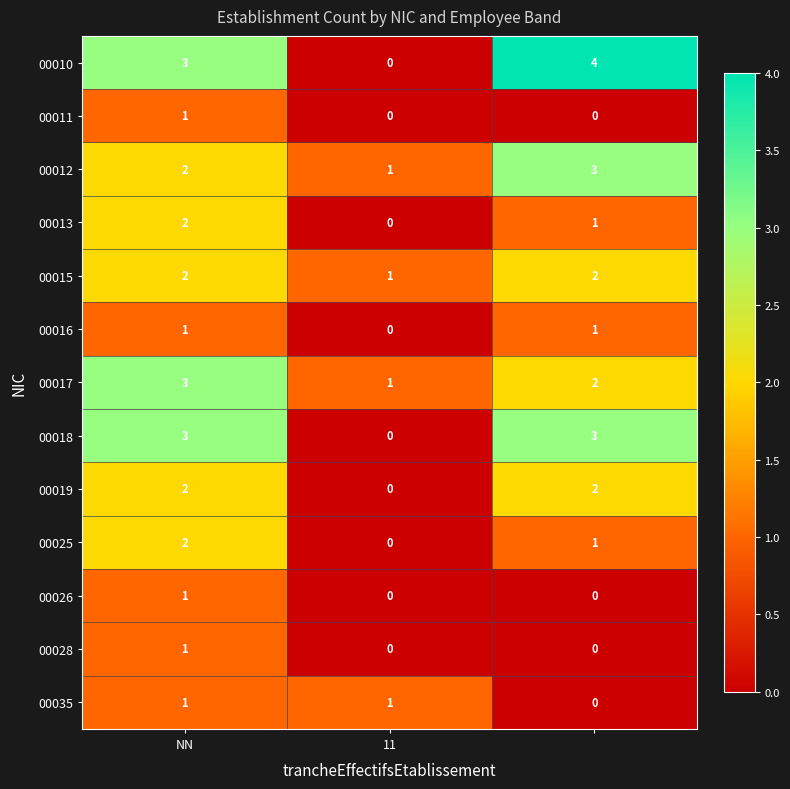

At how many categories does at least one series exceed 0?

3